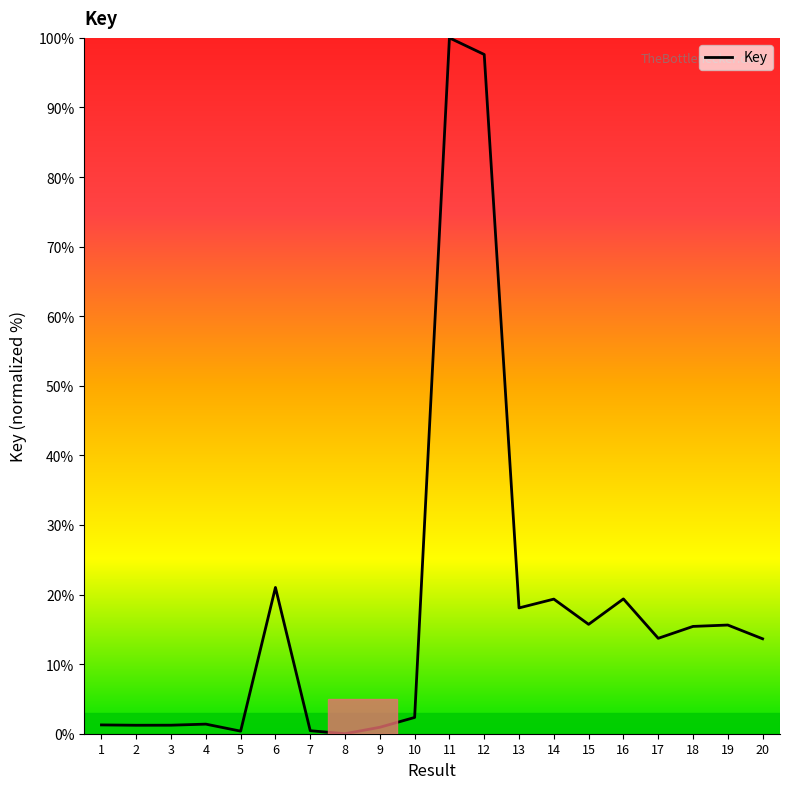

Which label corresponds to the largest value in the chart?

11